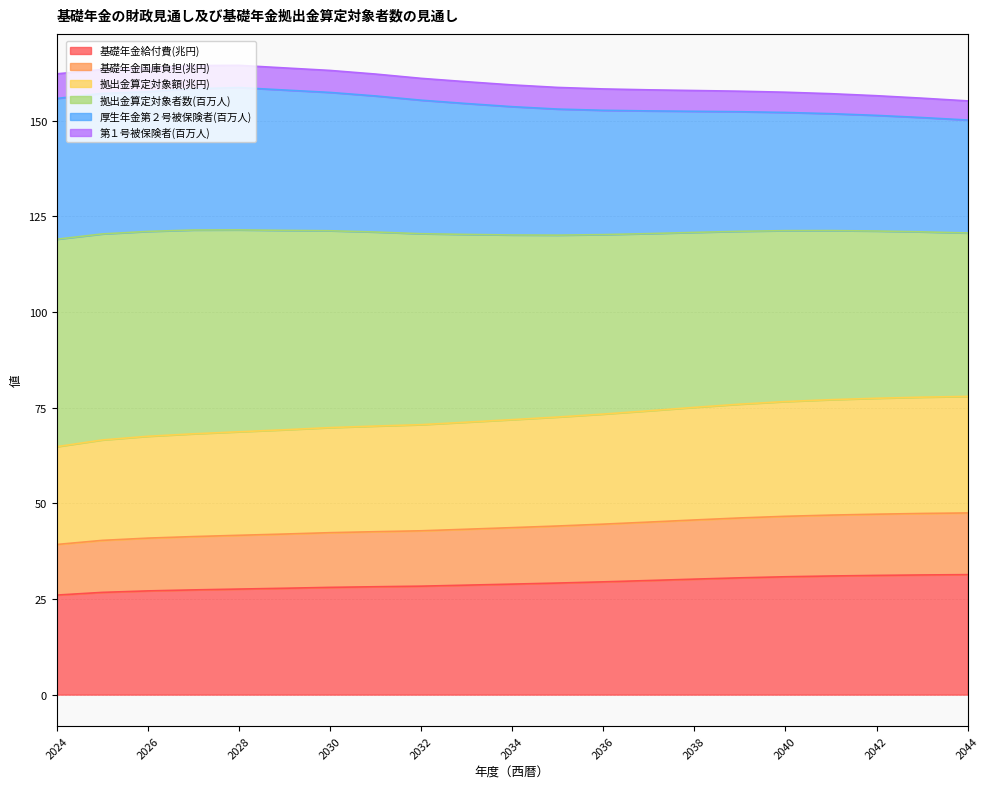

True or false: 基礎年金国庫負担(兆円) has more than 0 interior local peaks.

False